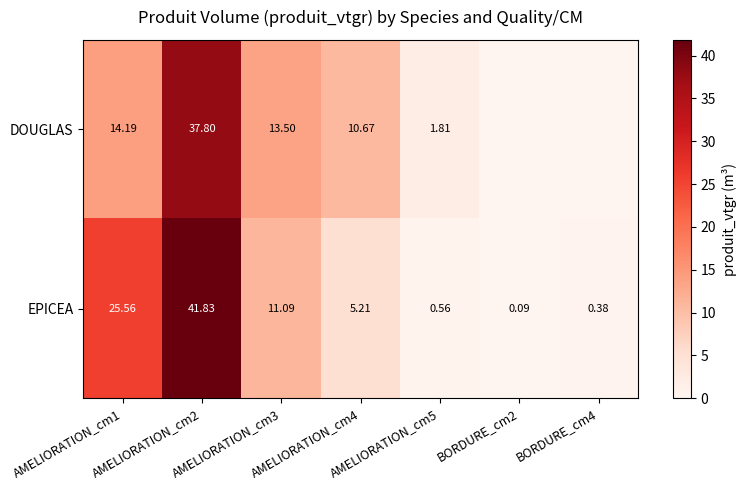

Rank the series at AMELIORATION_cm3 from highest to lowest value.

DOUGLAS, EPICEA